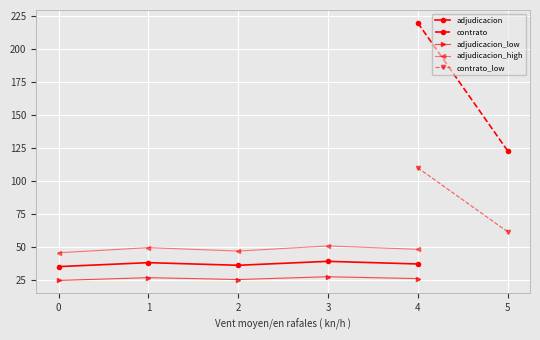

What is the value of the adjudicacion_low point at the 2nd from the left?

26.6